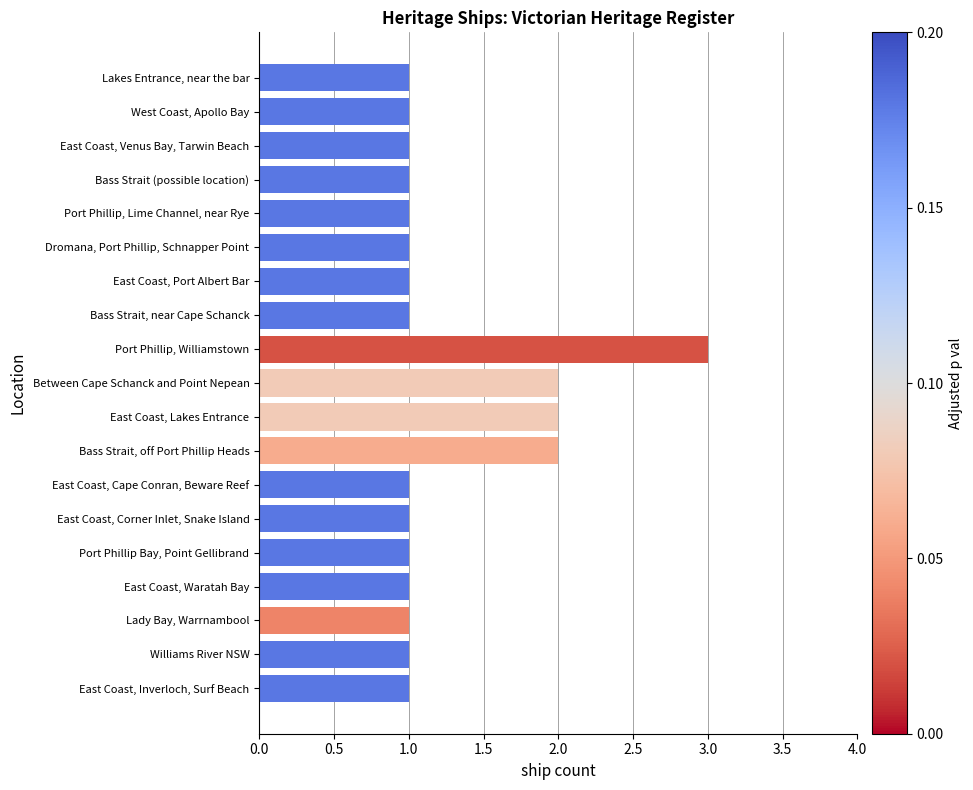

What is the label of the 10th bar from the bottom?

Between Cape Schanck and Point Nepean